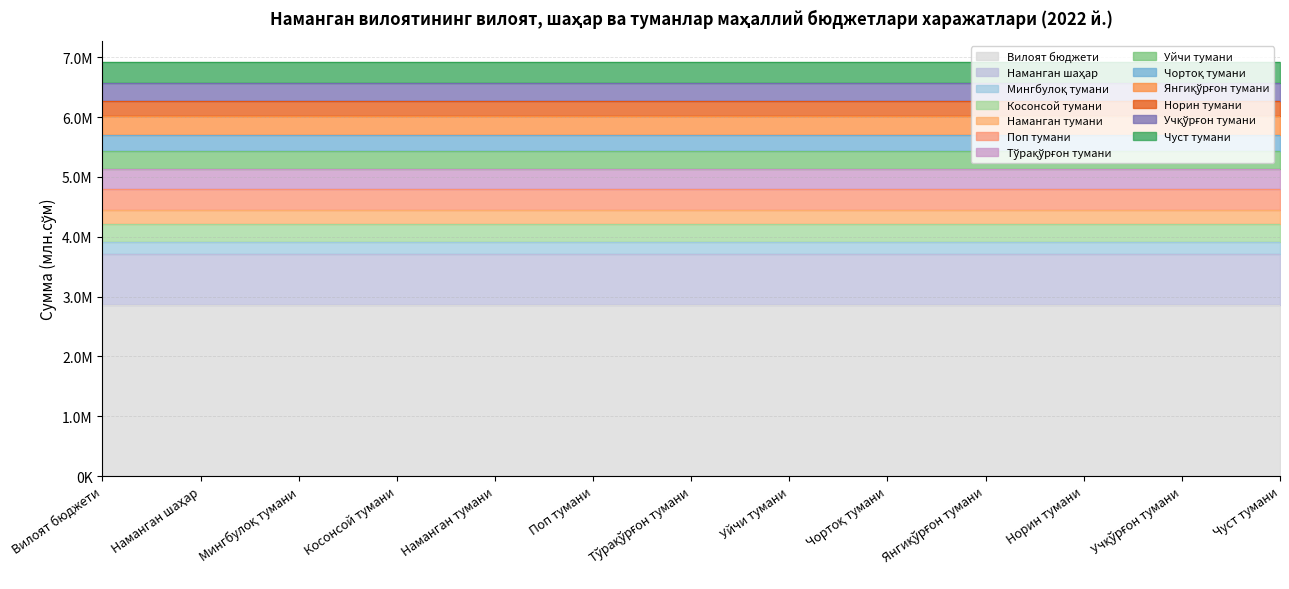

Does the chart display data point markers on the line(s)?

No